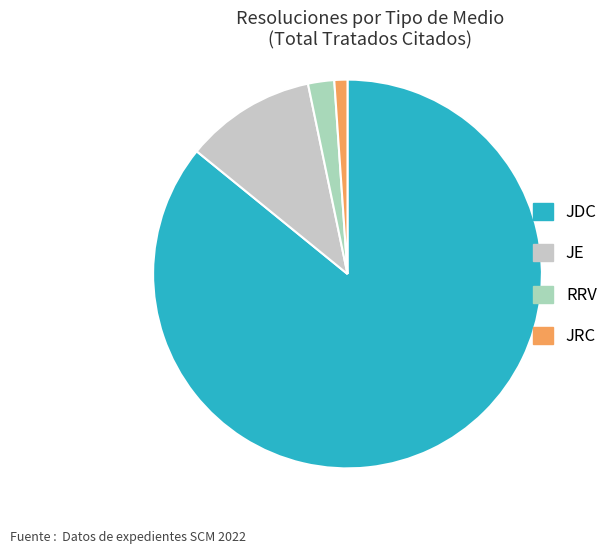

How many segments does this pie chart have?

4